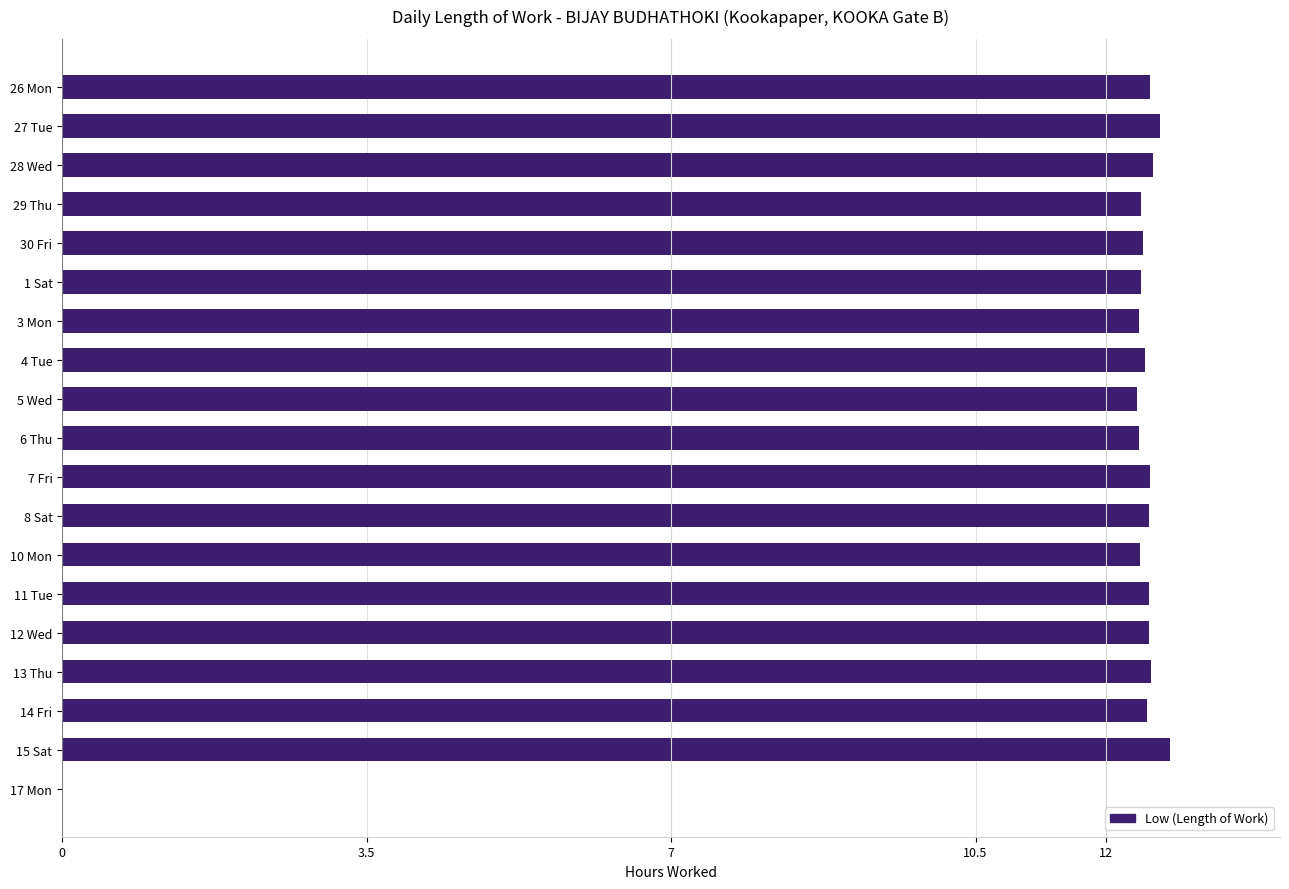

How many distinct data groups are displayed?

1